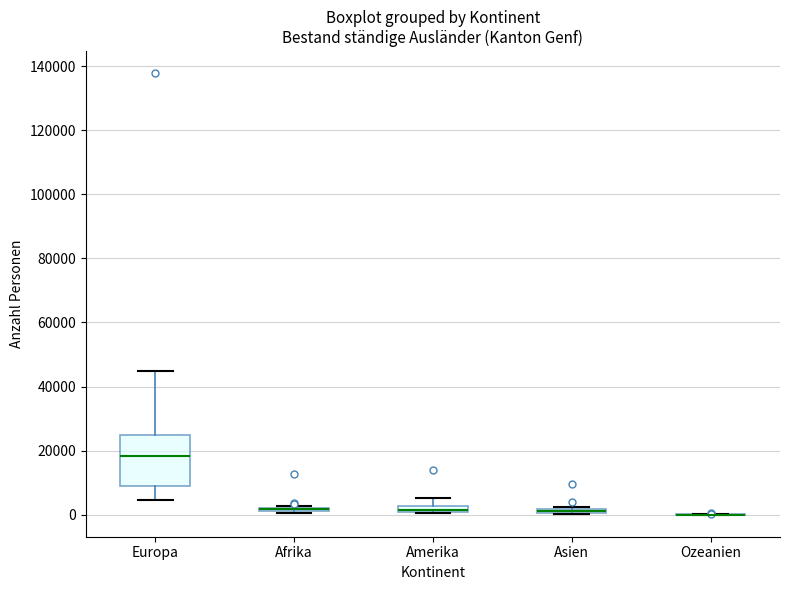

Where is the lower edge of the box for Europa on the y-axis? The values are not printed on the chart, so give them approximately, as read against the axis.

8000